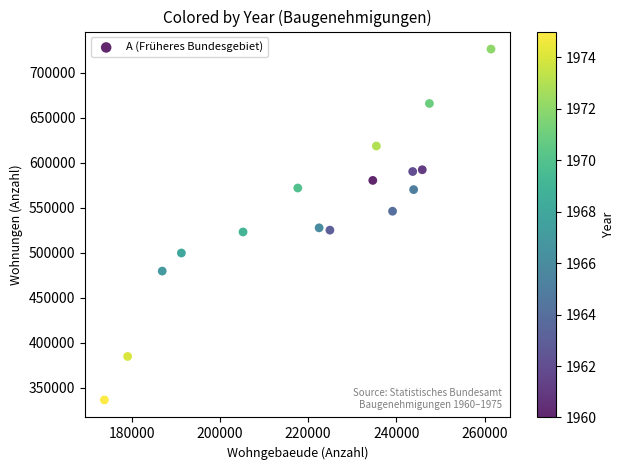

What is the range of Y values (max minus min)?

389977